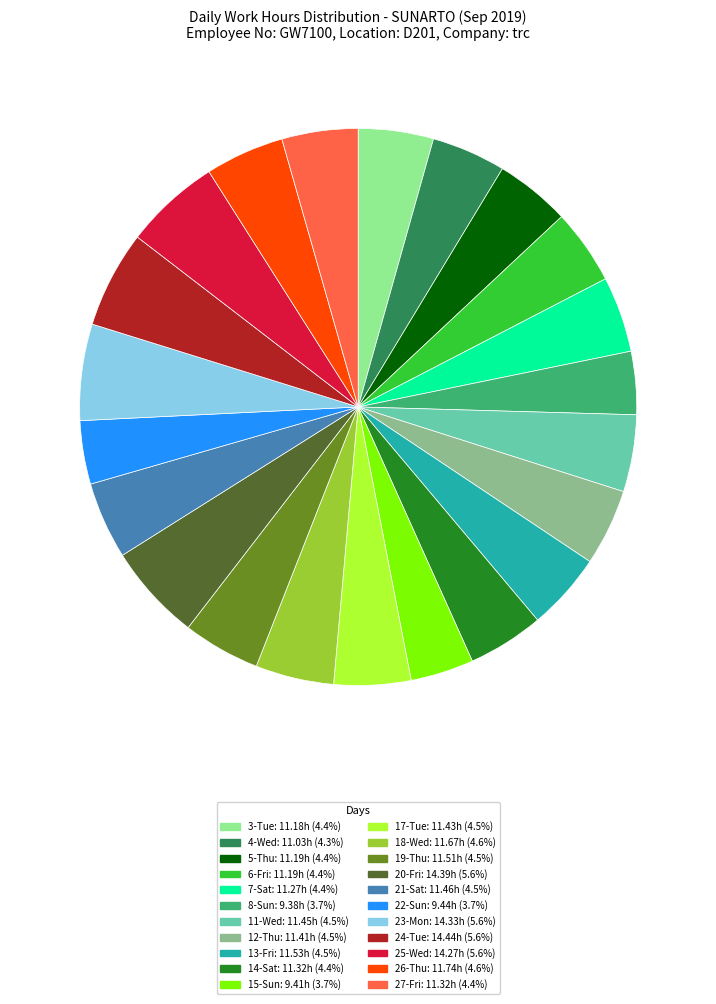

Approximately how many times larger is the value at 5-Thu compared to 15-Sun?

1.2